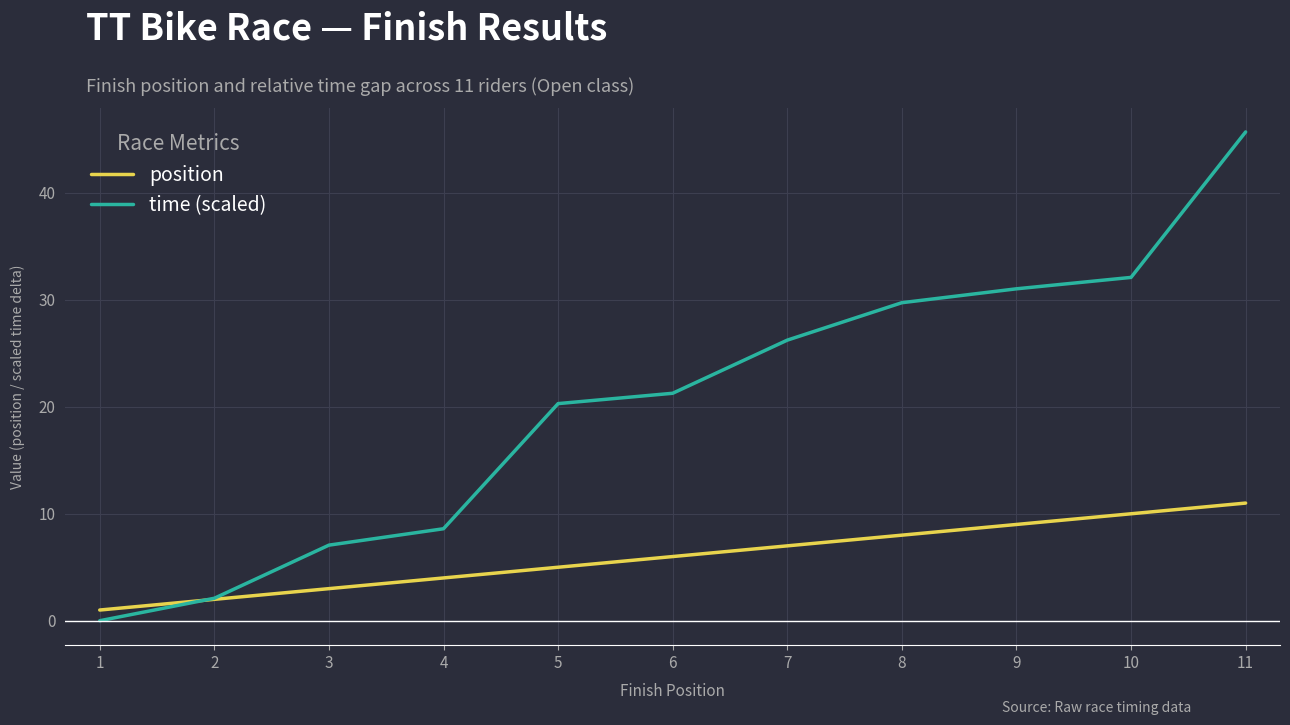

Does the chart have visible grid lines?

Yes